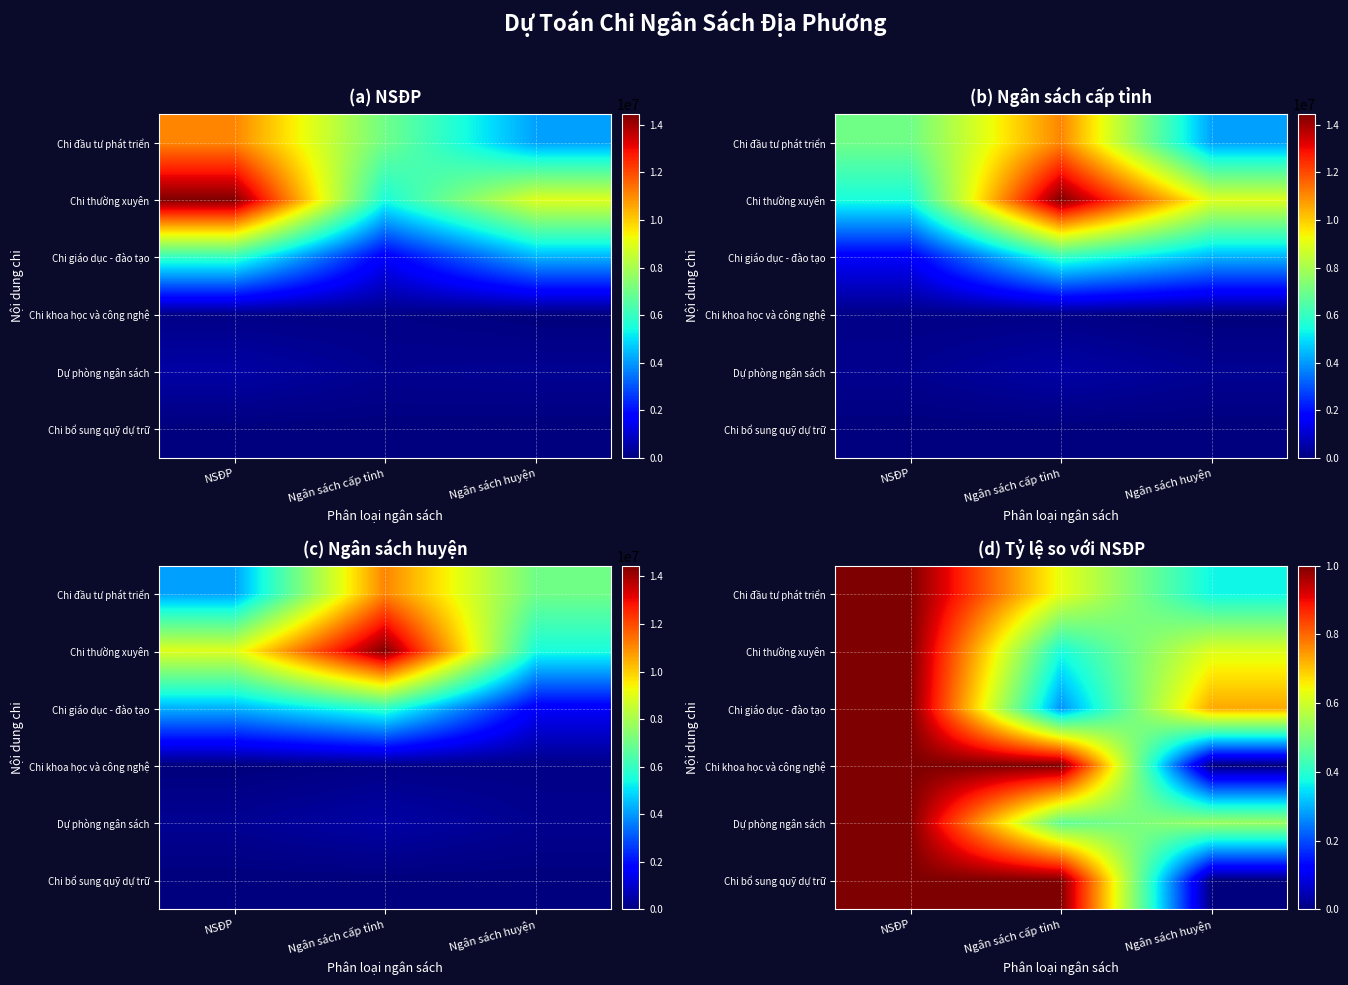

What value does the Chi khoa học và công nghệ series have at Ngân sách cấp tỉnh?

1.0